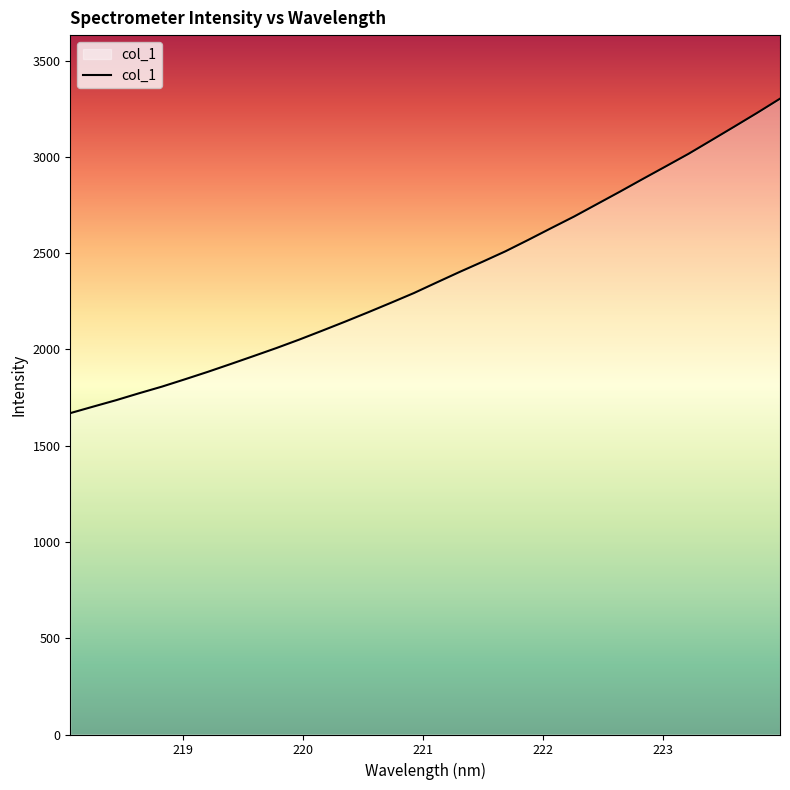

Reading left to right, transcribe all the data shown in this chart.

1669.5	1703.3	1736.7	1772.6	1807.2	1845.1	1883.9	1924.6	1965.9	2007.8	2051.8	2098.0	2145.0	2193.3	2242.8	2293.3	2348.5	2403.1	2455.9	2510.2	2569.7	2630.7	2690.8	2755.4	2819.8	2885.8	2951.0	3016.5	3086.9	3157.6	3229.2	3302.9